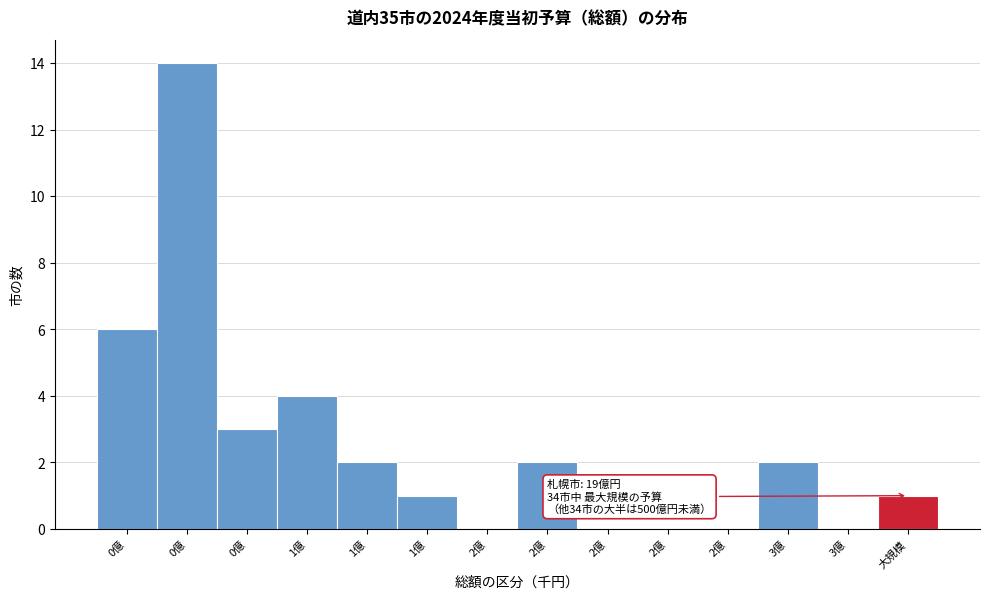

How many data points does each series have?

14